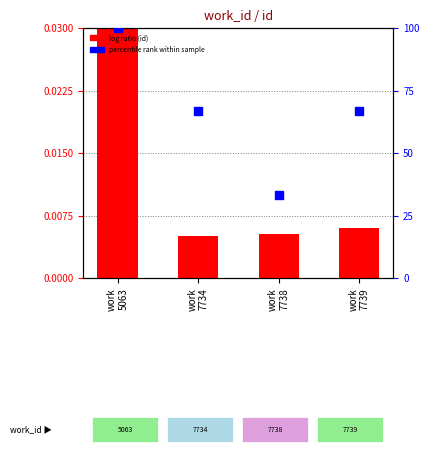

At which category is the sum across all series the highest?

work
5063